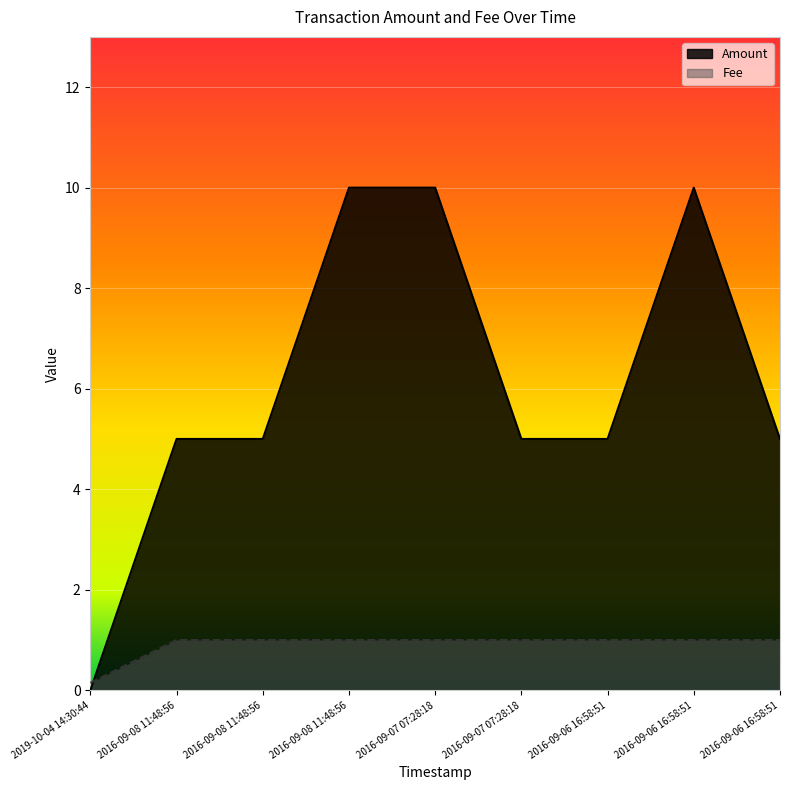

How many lines are shown in the chart?

2